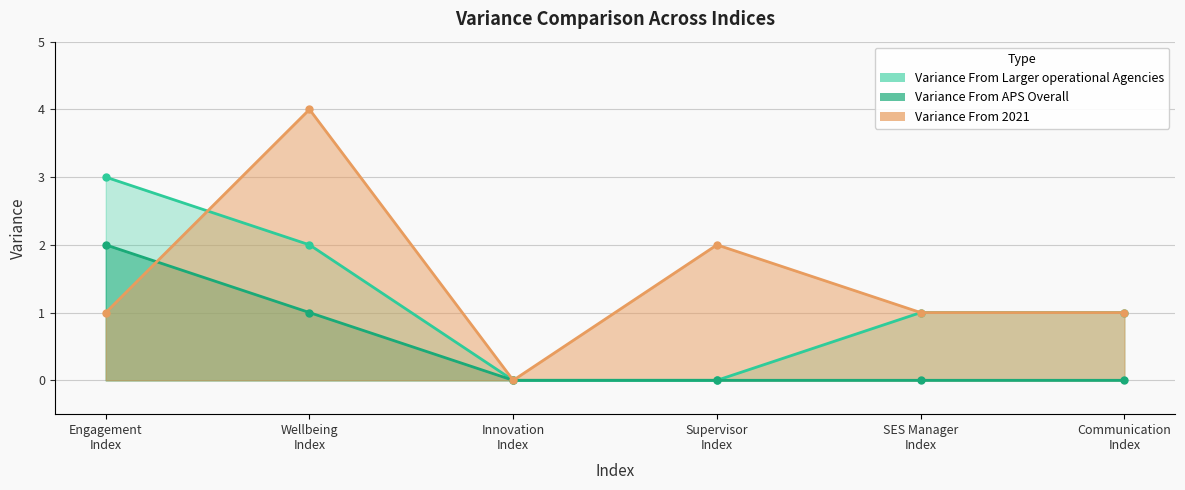

True or false: Variance From APS Overall has more than 1 points higher than both neighbors.

False